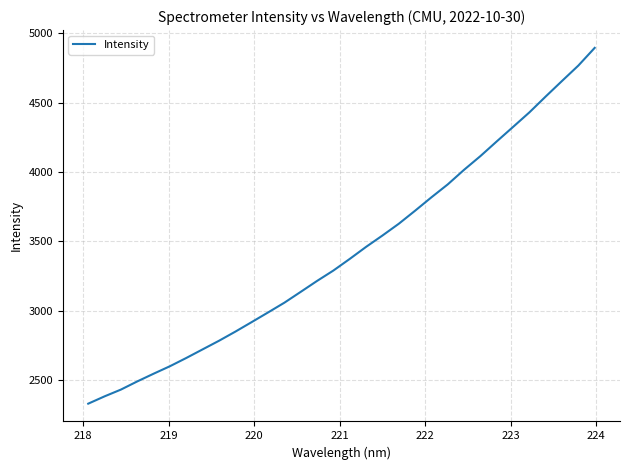

What is the greatest value displayed?

4894.3